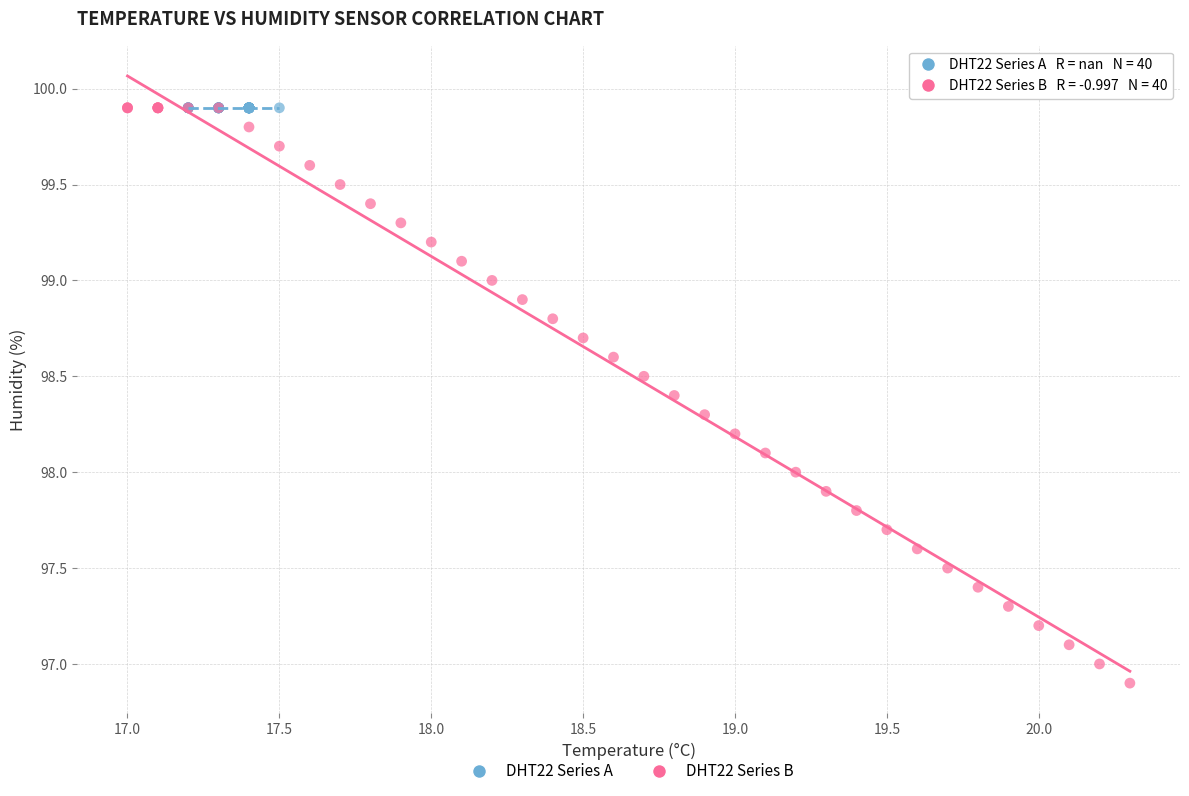

What are all the series names shown in the legend?

DHT22 Series A, DHT22 Series B